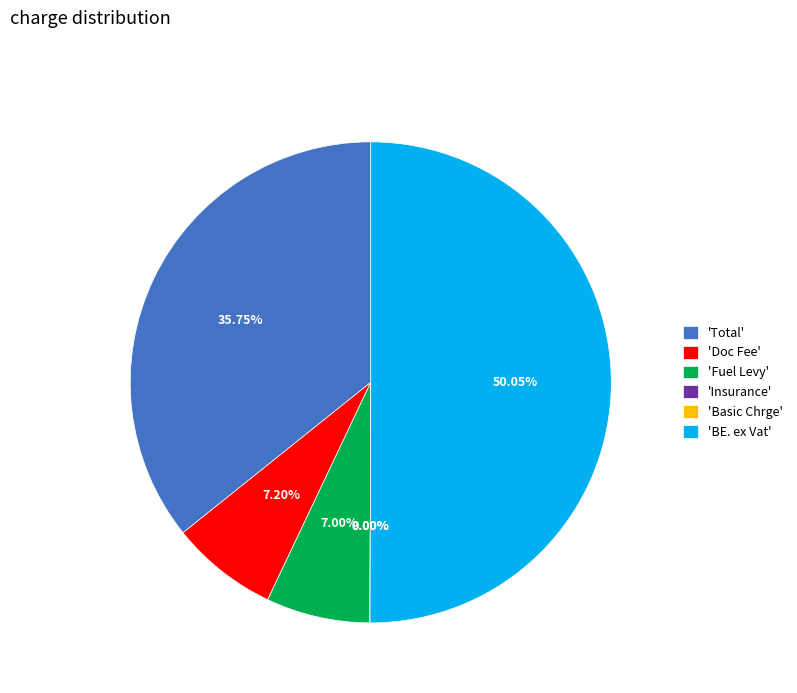

Is there a majority slice in this chart?

Yes